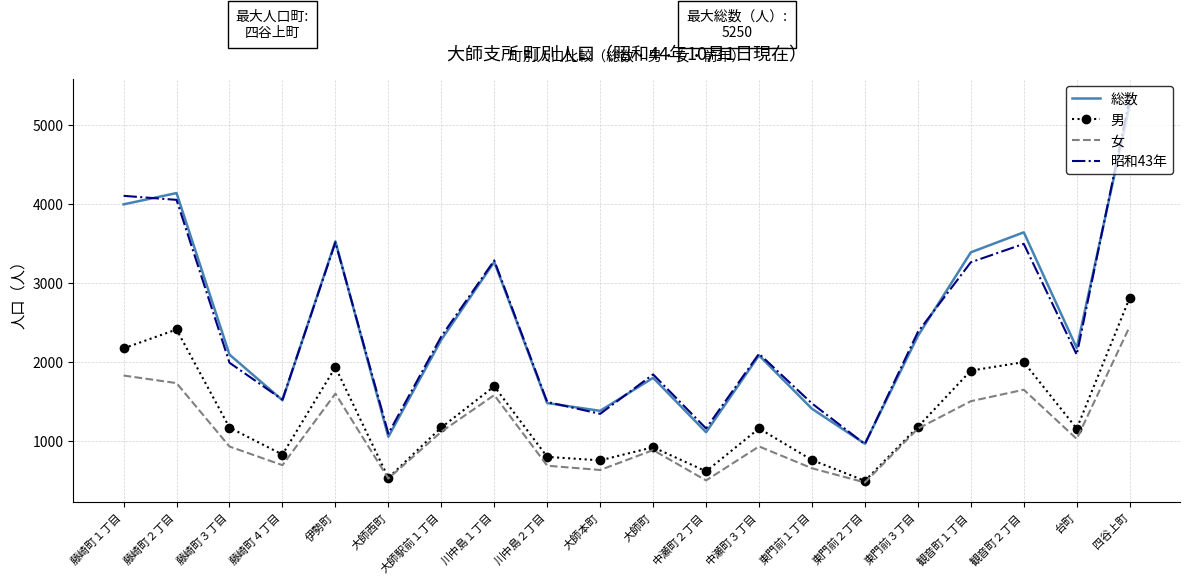

Is the value of 総数 at 大師本町 greater than the value of 女 at 藤崎町２丁目?

No